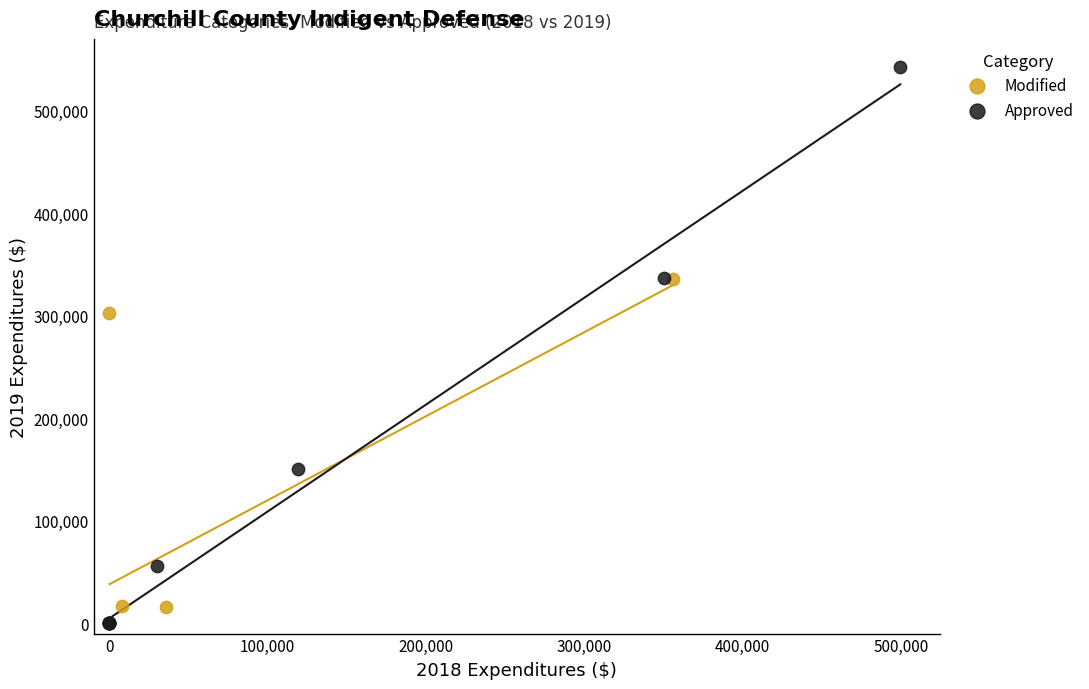

Which series reaches the maximum Y coordinate?

Approved